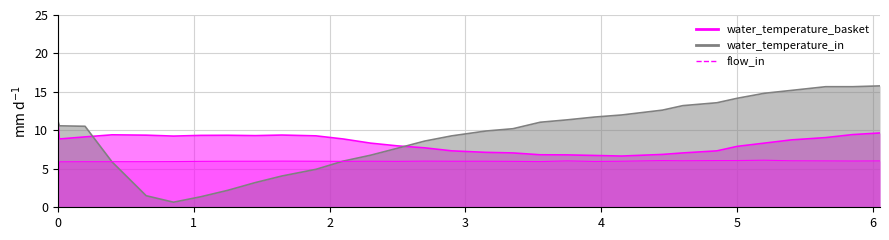

True or false: water_temperature_basket and flow_in cross at least once.

False